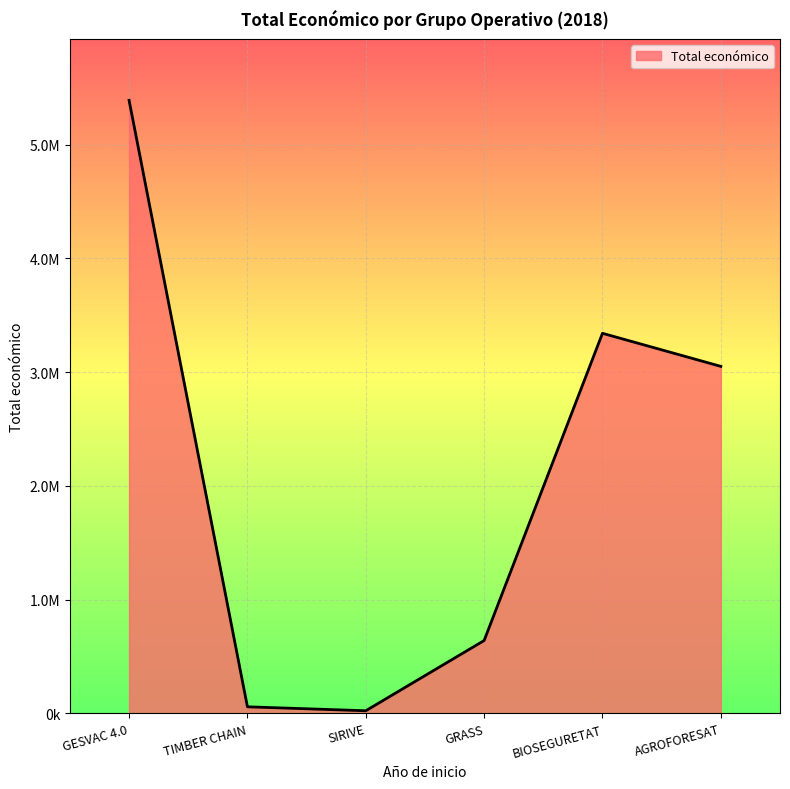

Where is the first local maximum?

BIOSEGURETAT